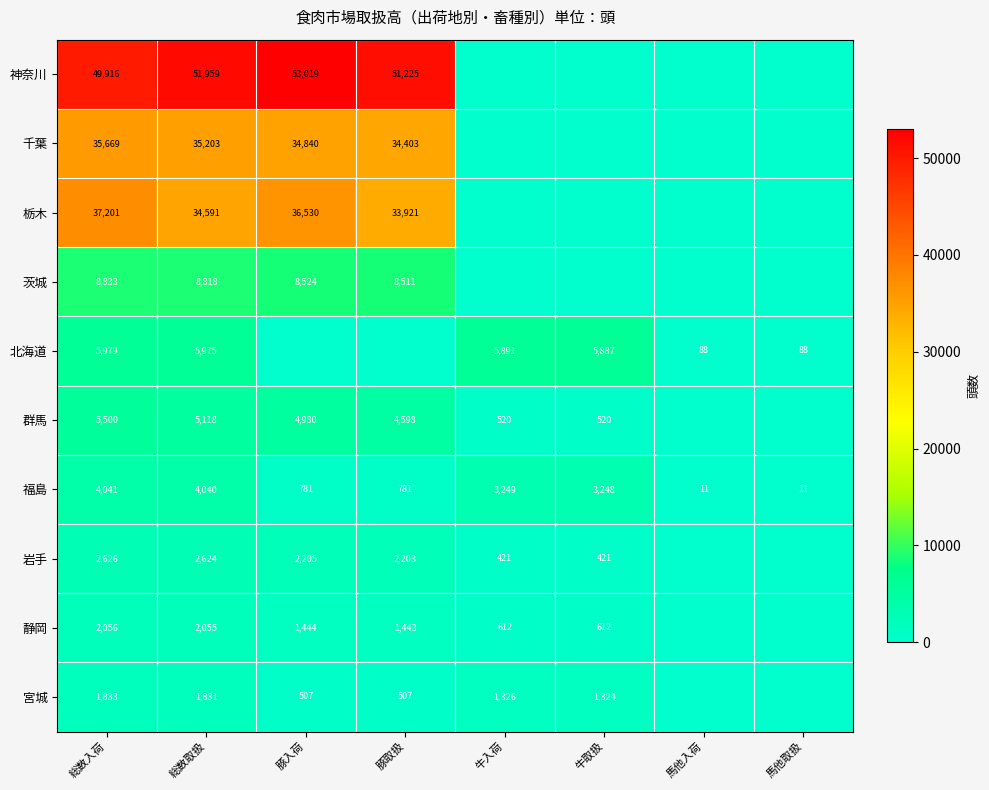

At how many categories does at least one series exceed 22156?

4